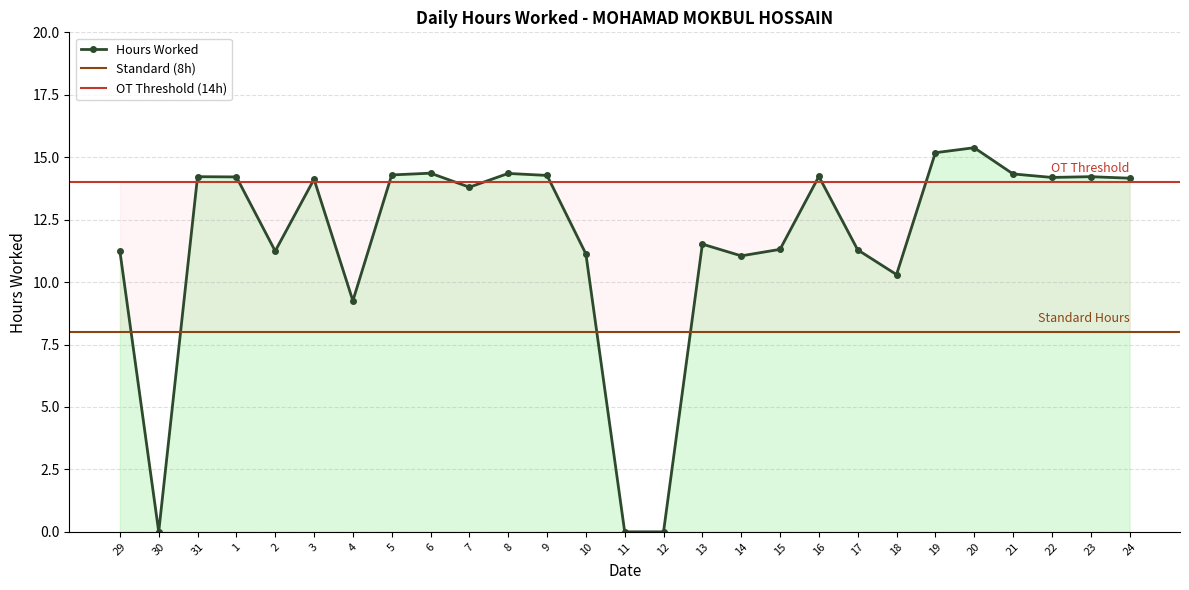

What is the change in value from 3 to 13?

-2.6